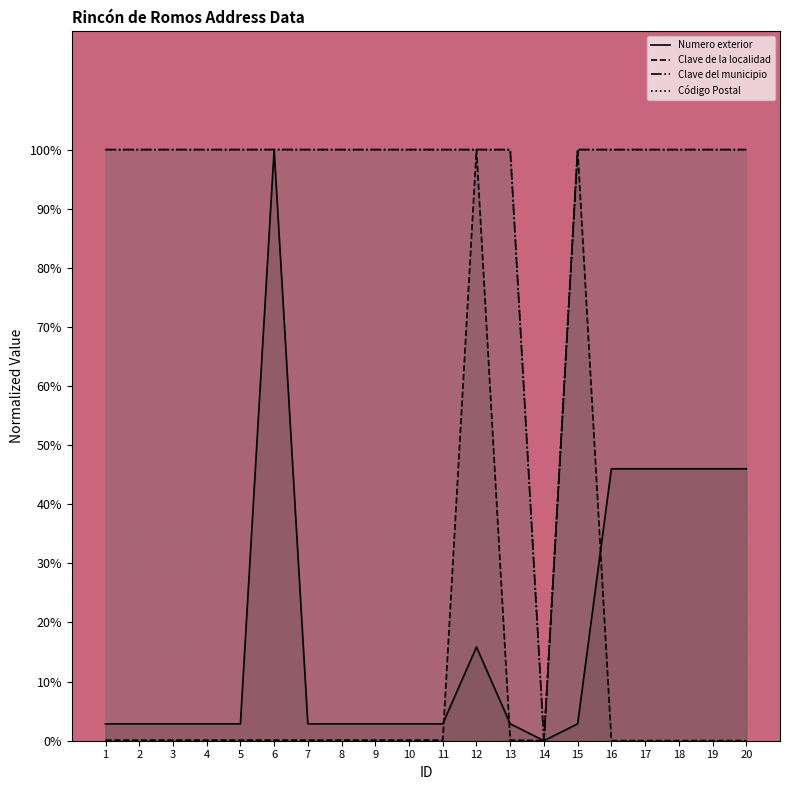

Where is Clave de la localidad nearest to the value 50?

1